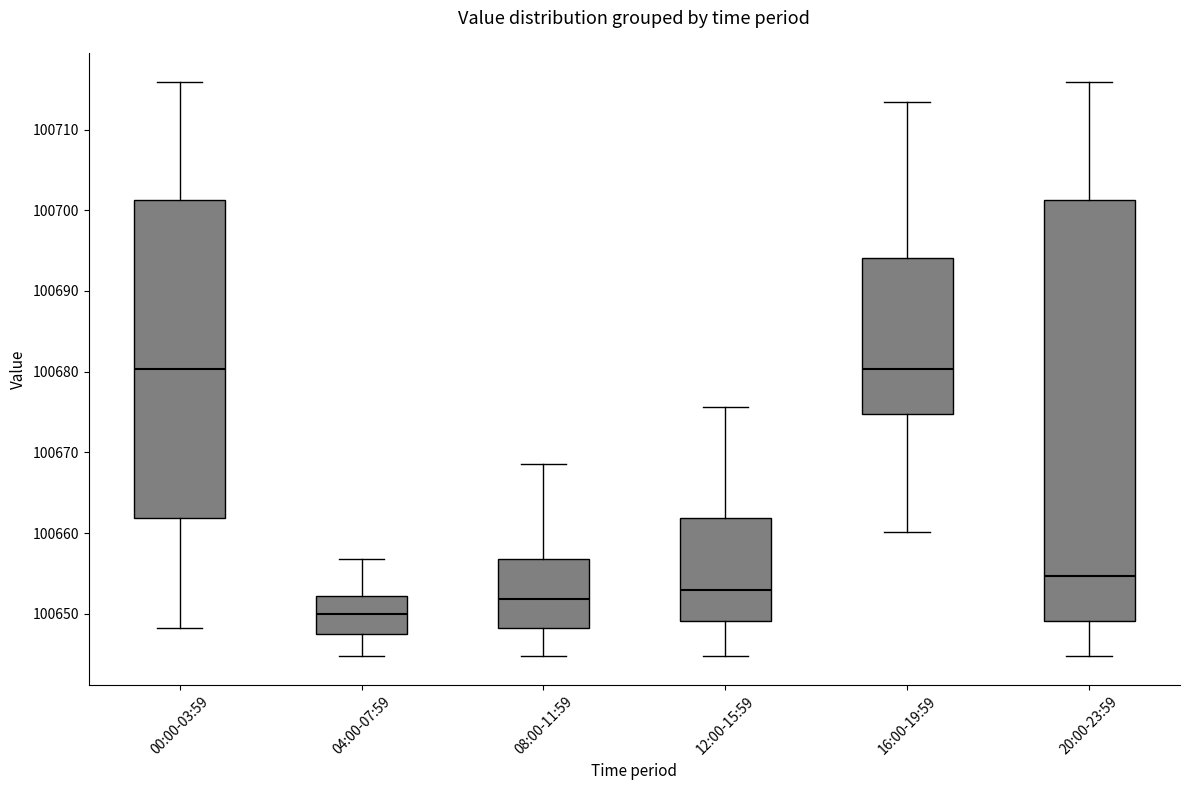

Which box is the tallest, from its lower edge to its upper edge?

20:00-23:59